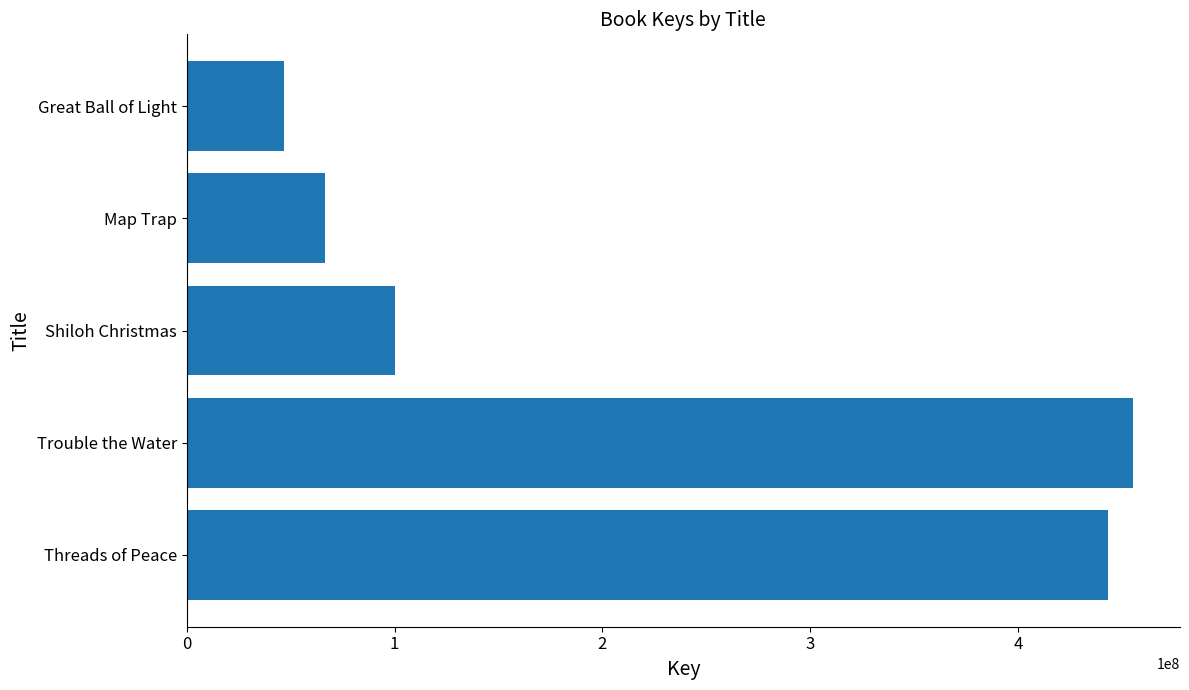

Which label corresponds to the largest value in the chart?

Trouble the Water